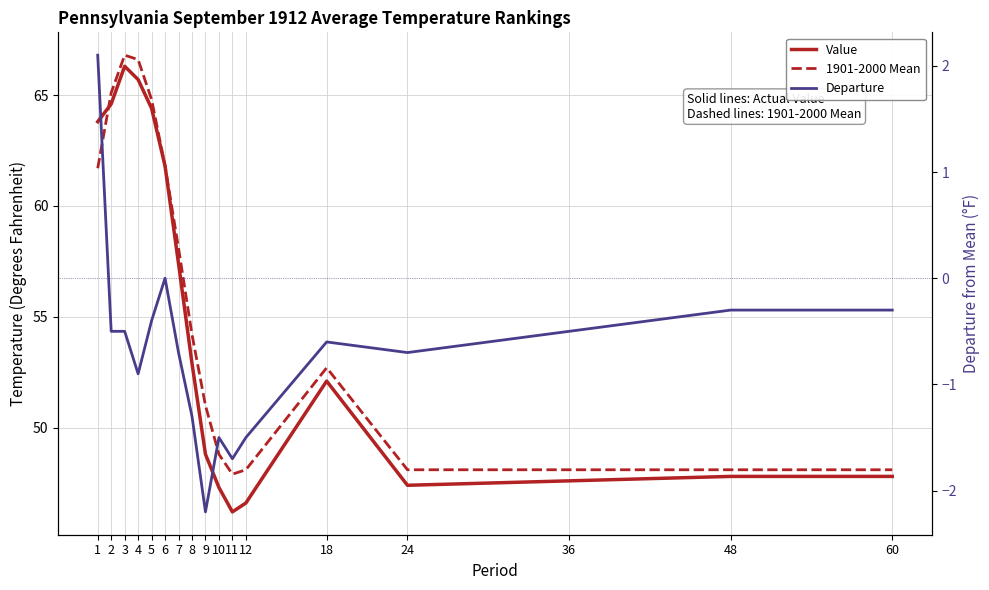

What is the approximate value of Departure at 3?

-0.5